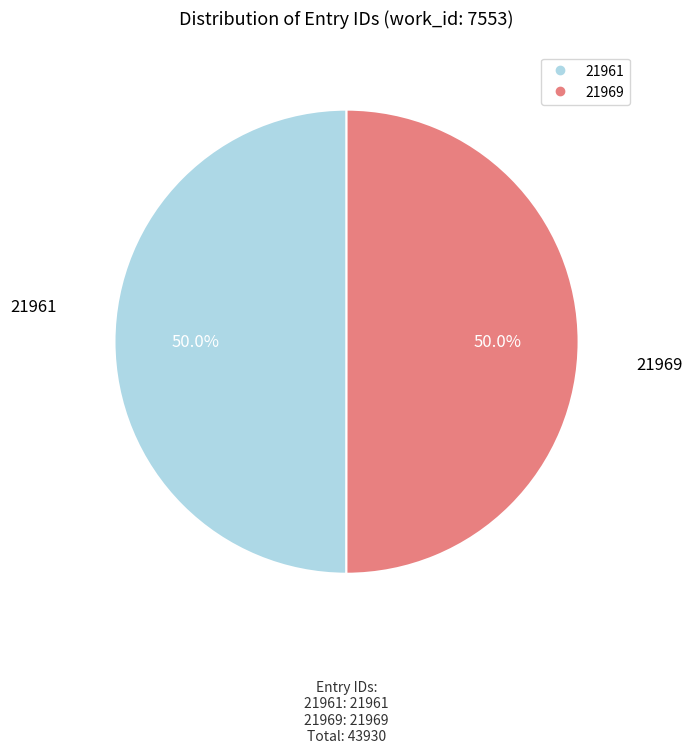

To the nearest percent, what percentage of the pie is 21969?

50%